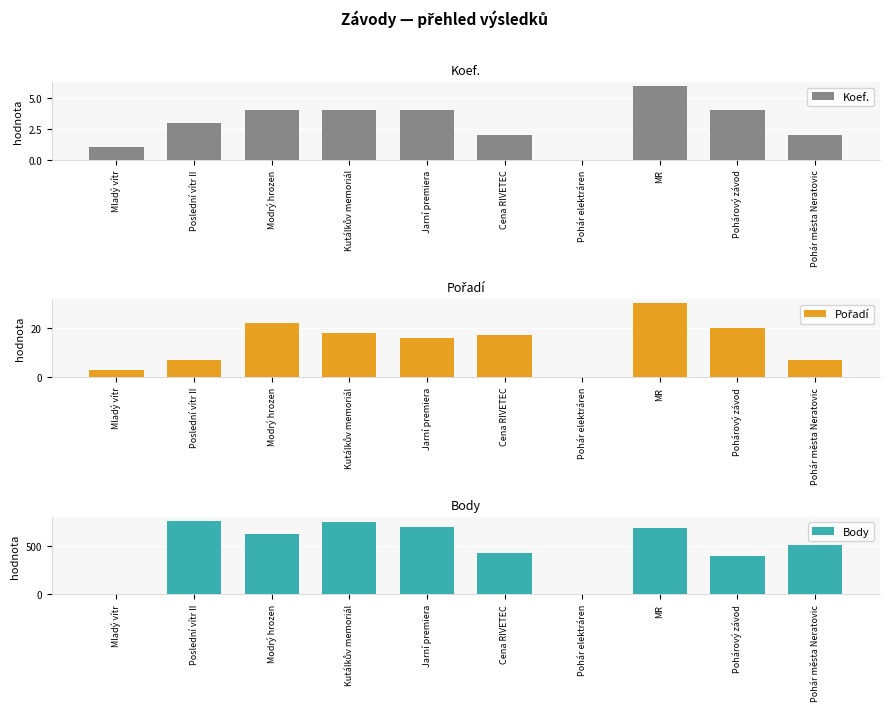

The value of Koef. at Jarní premiera is 4. True or false?

True